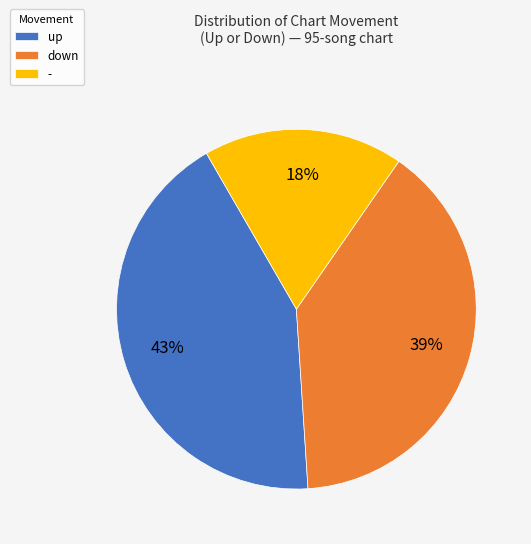

What is the largest slice in the pie chart?

up